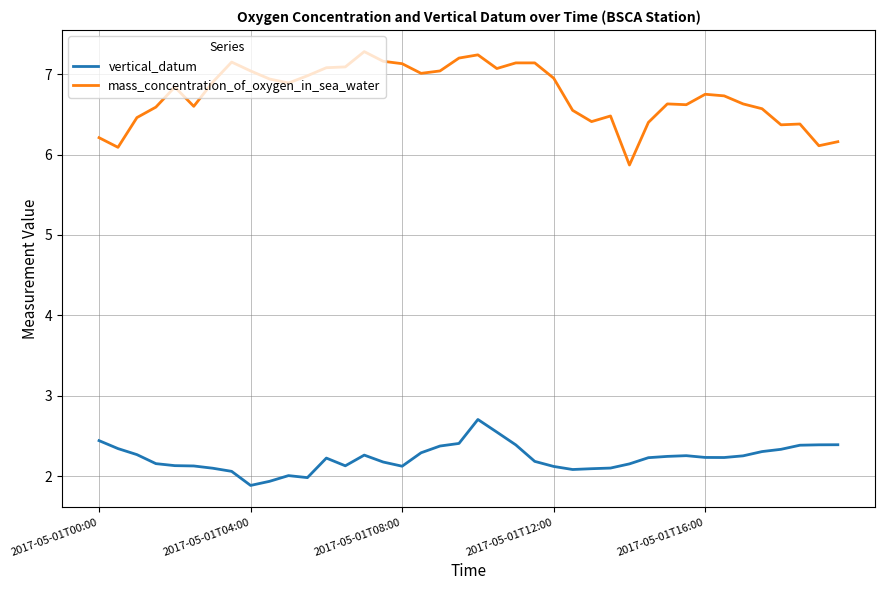

List the series in order of their overall mean, lowest first.

vertical_datum, mass_concentration_of_oxygen_in_sea_water